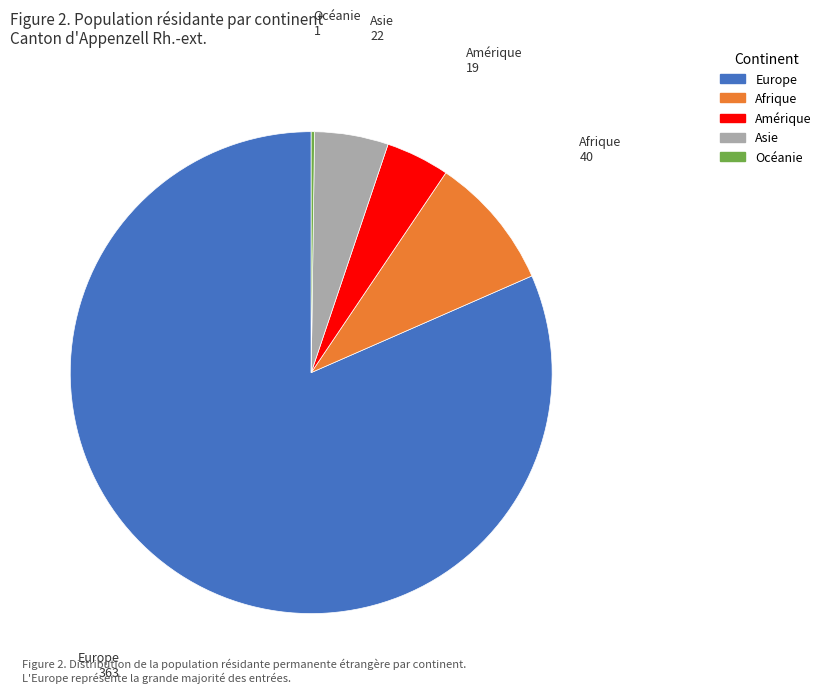

Between Amérique and Afrique, which is larger?

Afrique